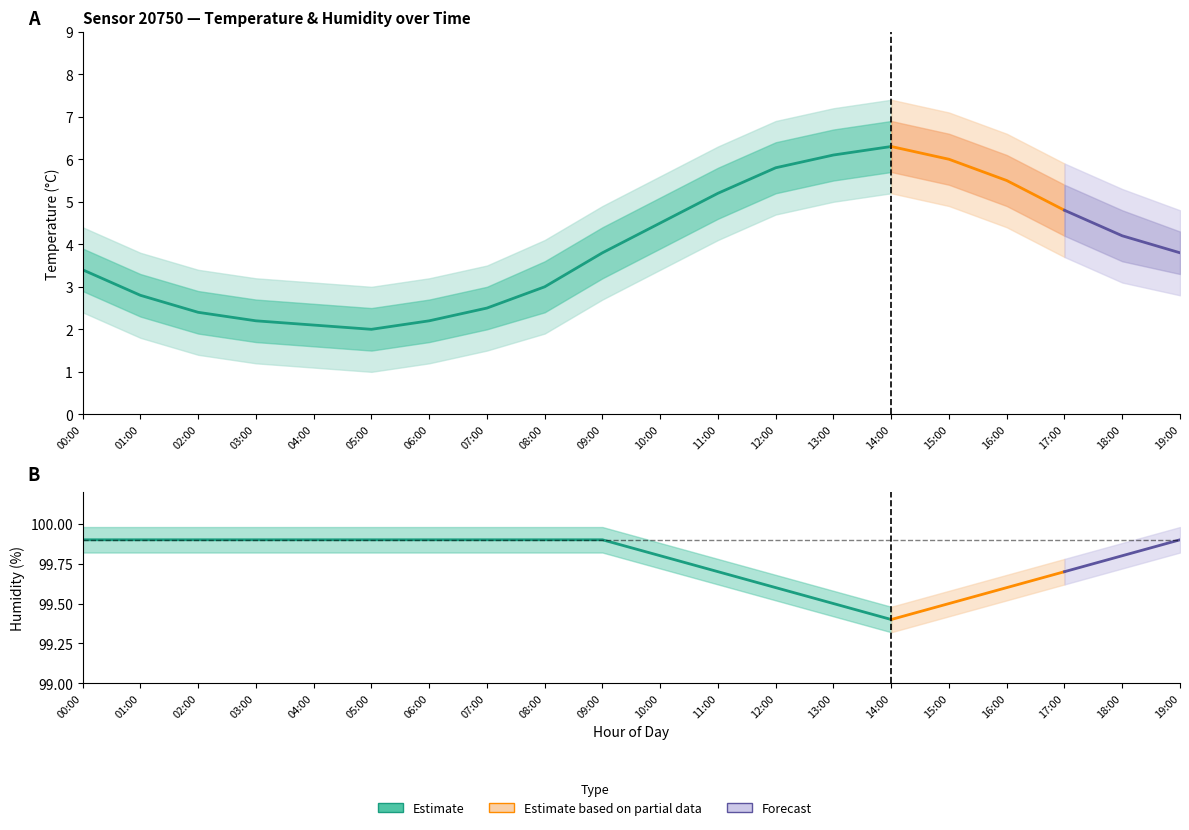

True or false: temp_outer_lower and temperature cross at least once.

False